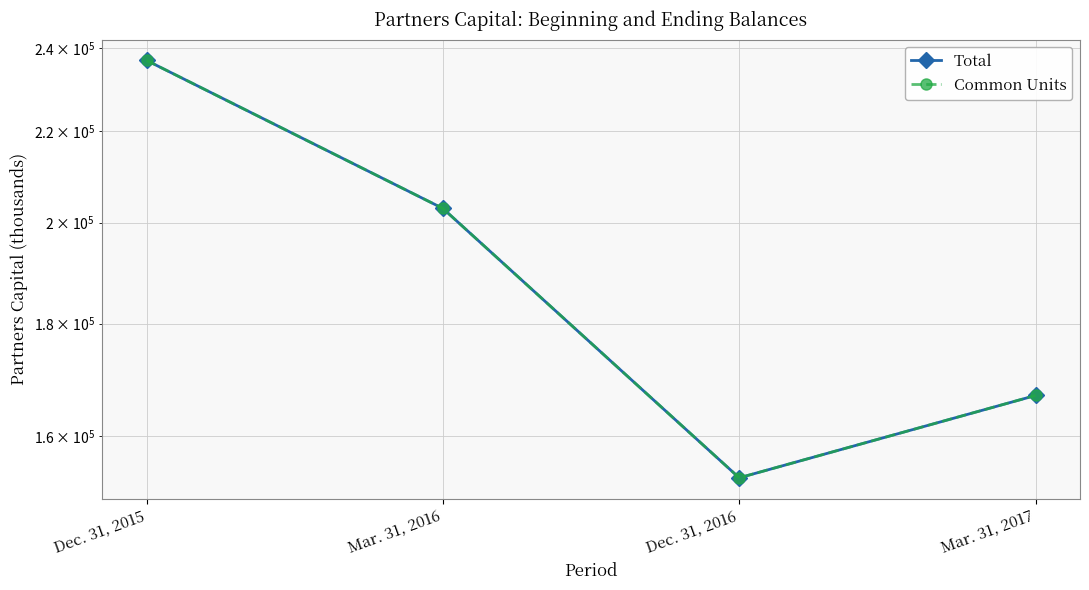

What is the difference between the maximum and minimum values in the Common Units series?

83612